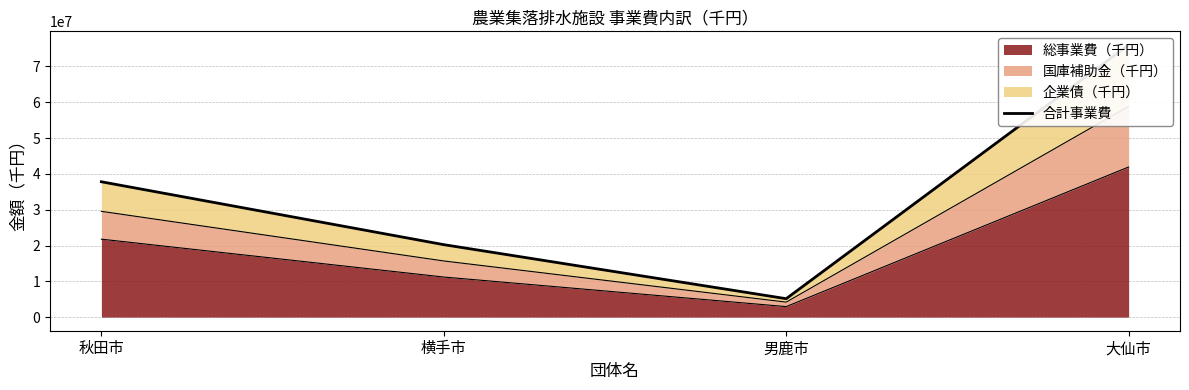

Does the chart have visible grid lines?

Yes